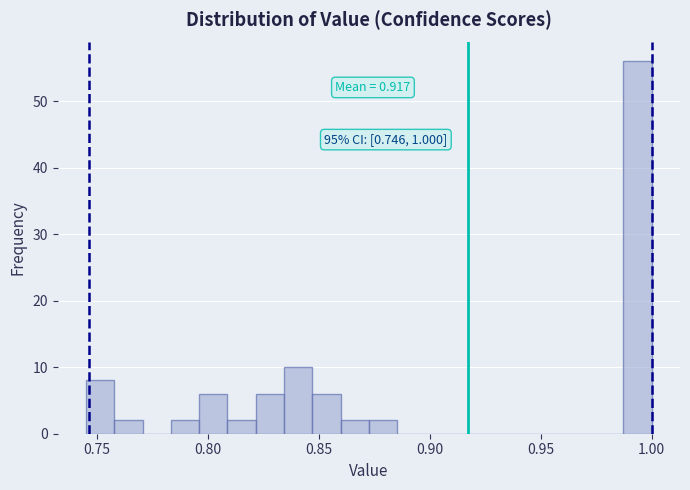

Read against the x-axis, roughly where is the centre of the tallest bar?

0.995